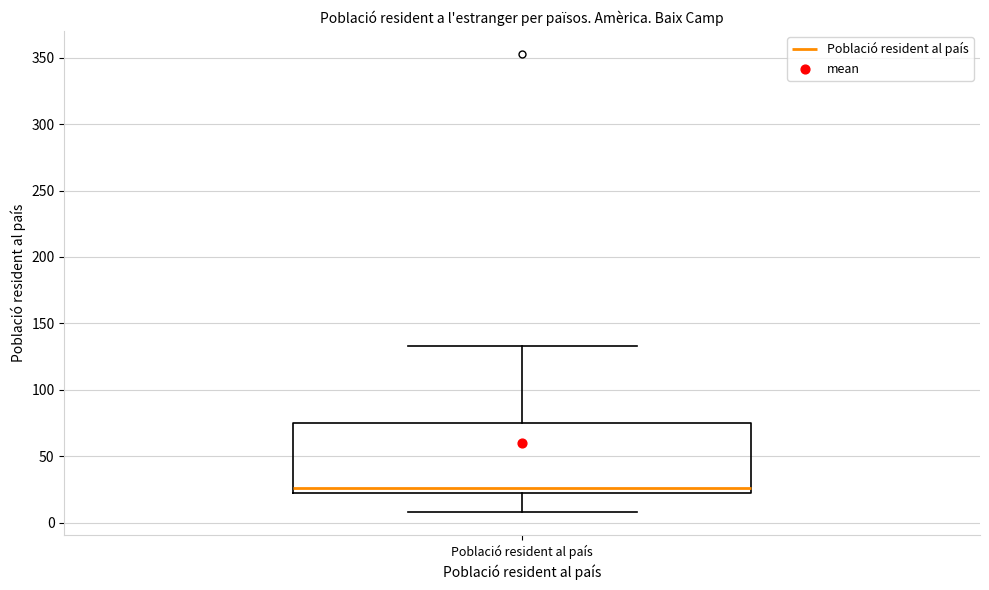

Read this box plot against the y-axis: the position of the median line, the range covered by the box, and the ends of both whiskers. The values are not printed on the chart, so give them approximately, as read against the axis.

median 25, box 20 to 75, whiskers 10 to 135